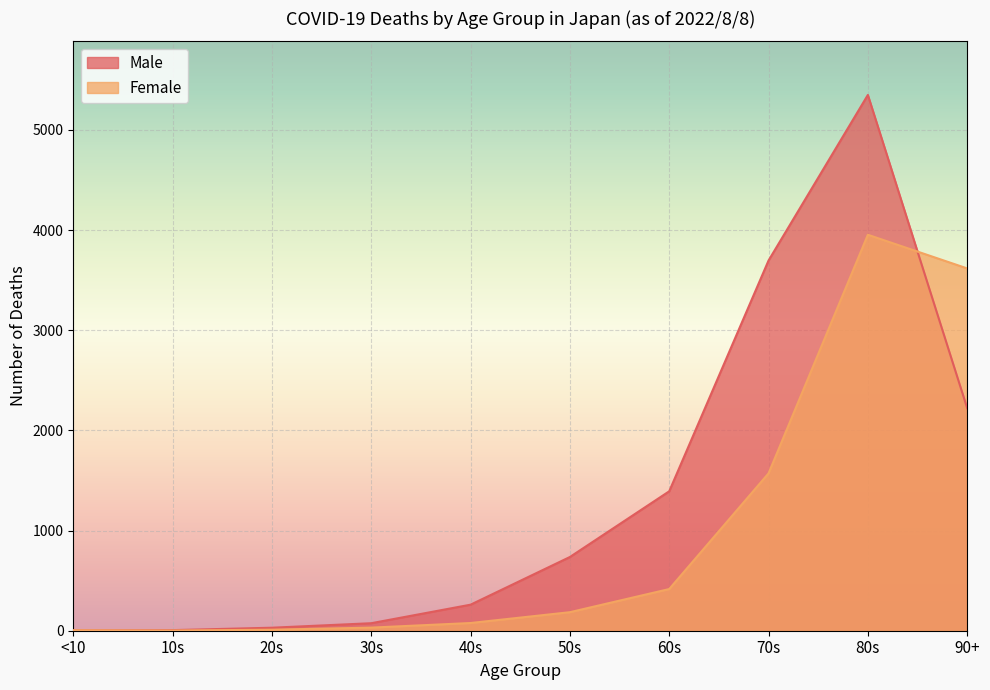

The value of Male at 80s is 9216. True or false?

False